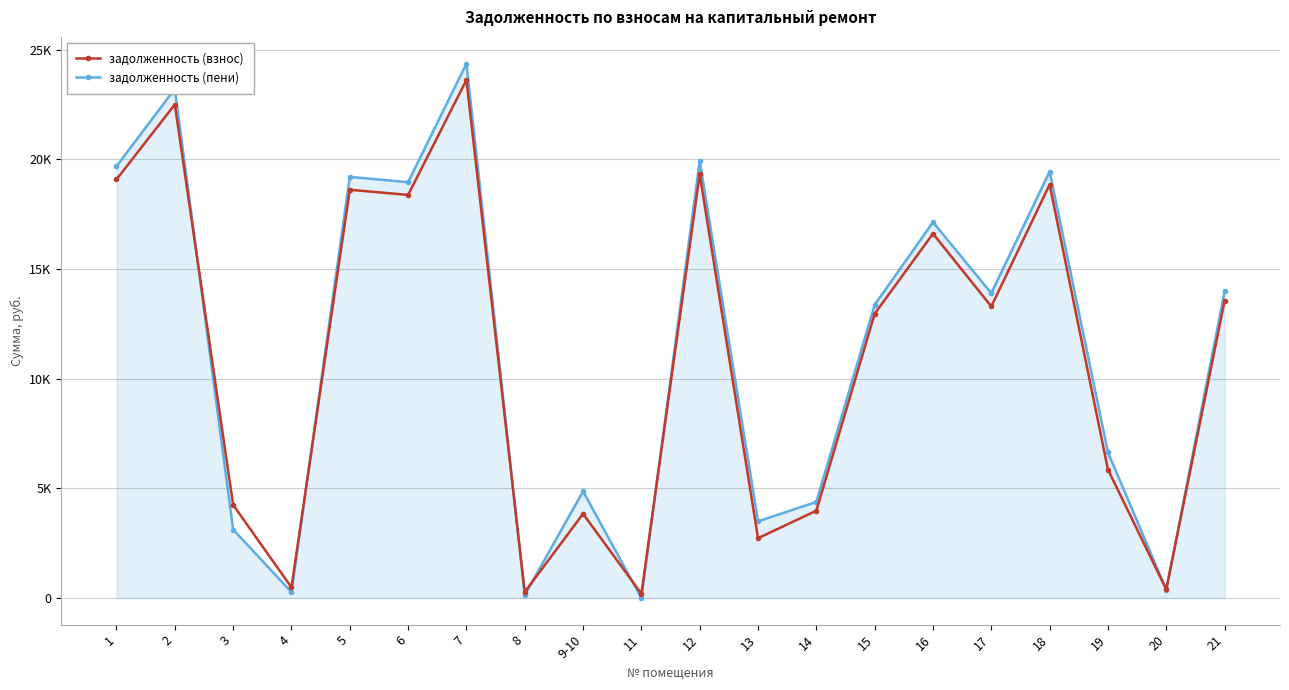

What is the approximate value of задолженность (взнос) at 15?

12957.1